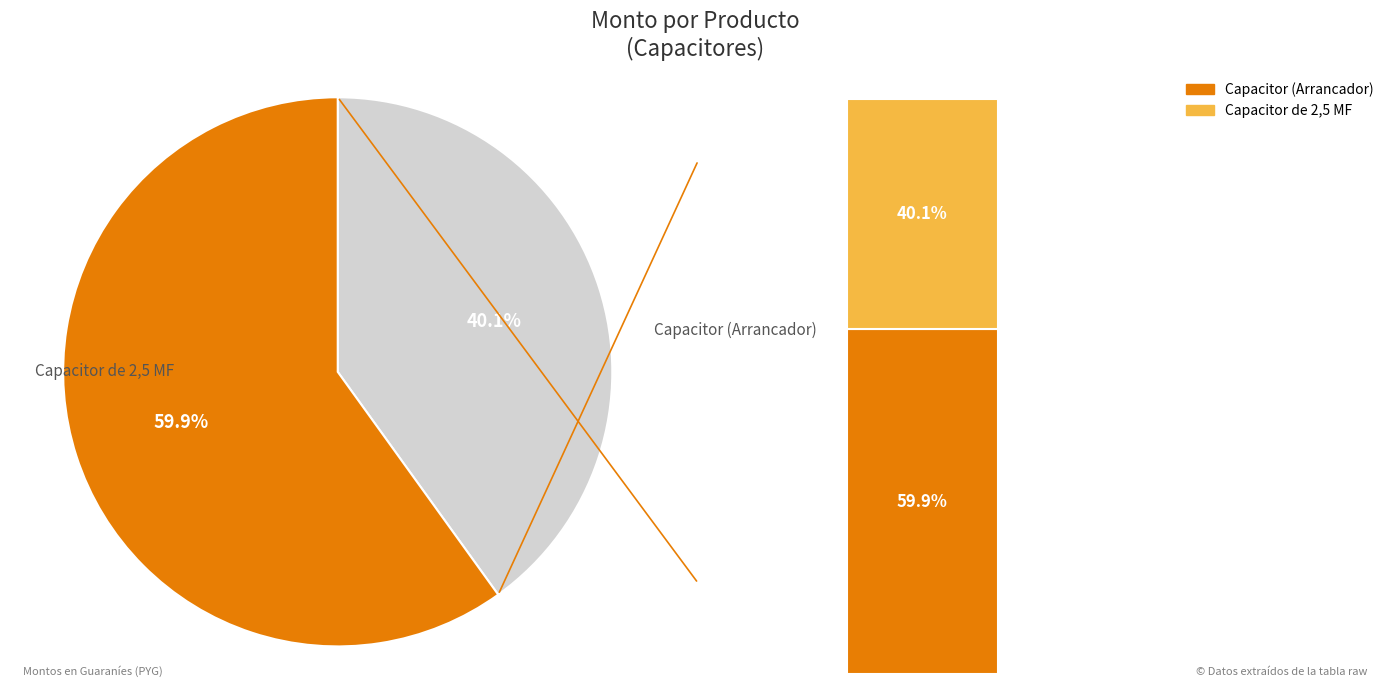

To the nearest percent, what is the combined percentage of Capacitor (Arrancador) and Capacitor de 2,5 MF?

100%